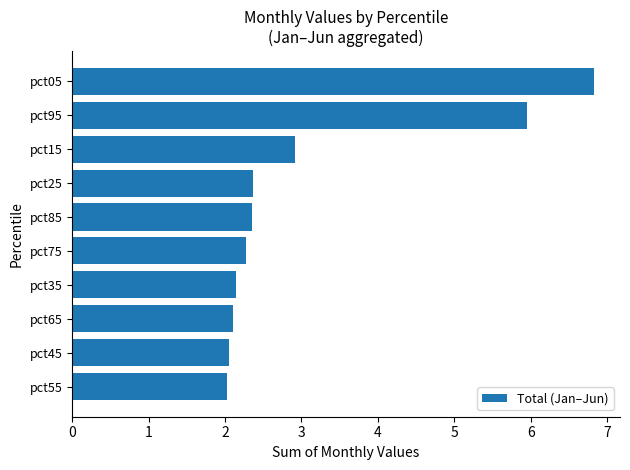

What is the label of the 9th bar from the top?

pct45